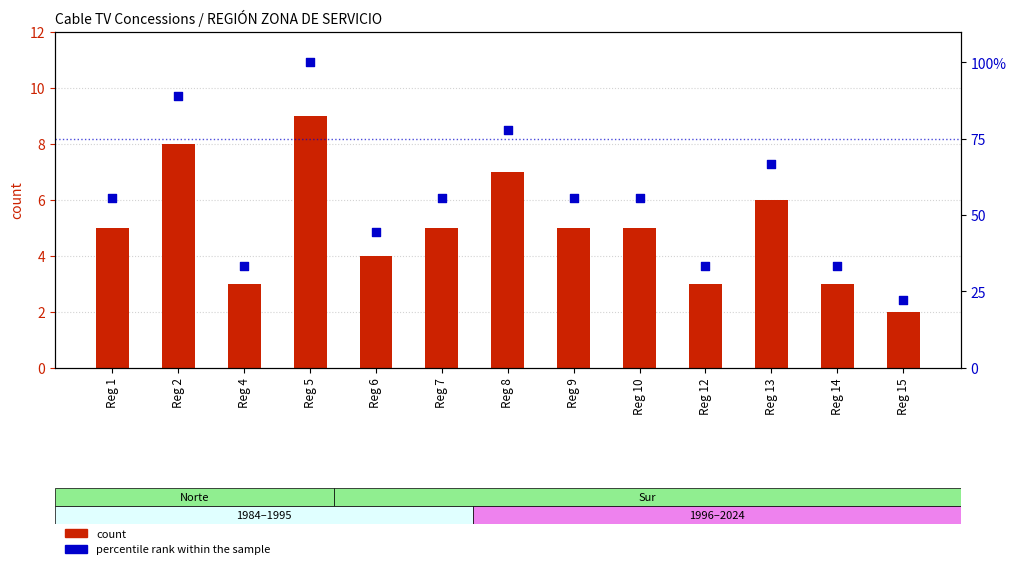

At how many categories does at least one series exceed 41?

9